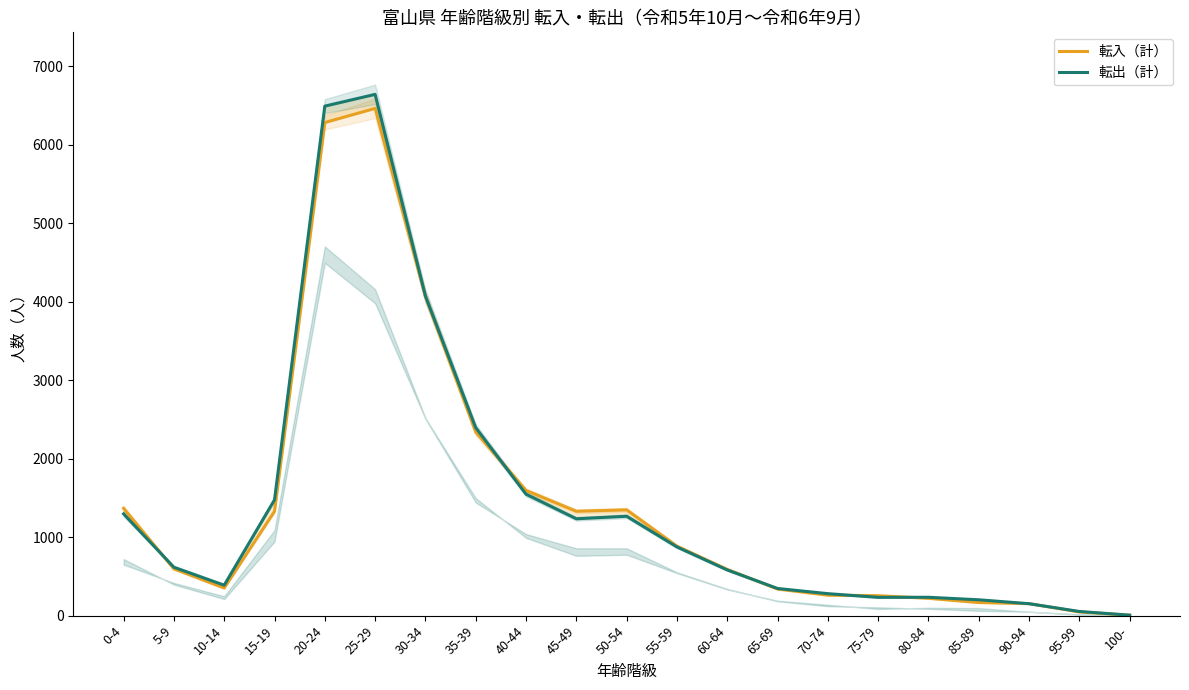

Count the number of data series in this chart.

2